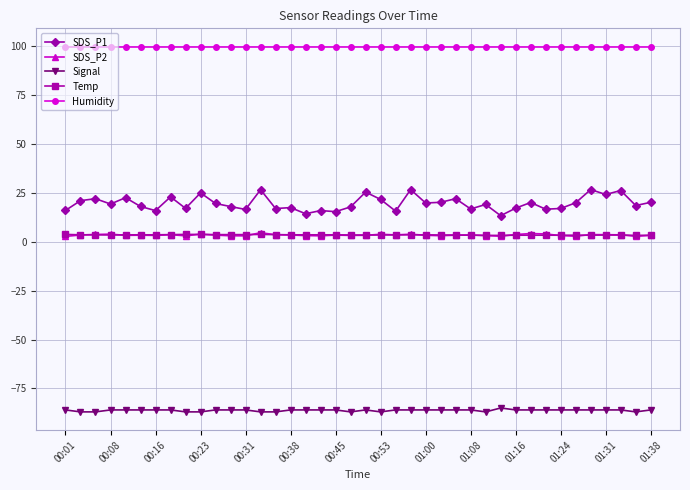

What is the minimum value for Humidity?

99.9